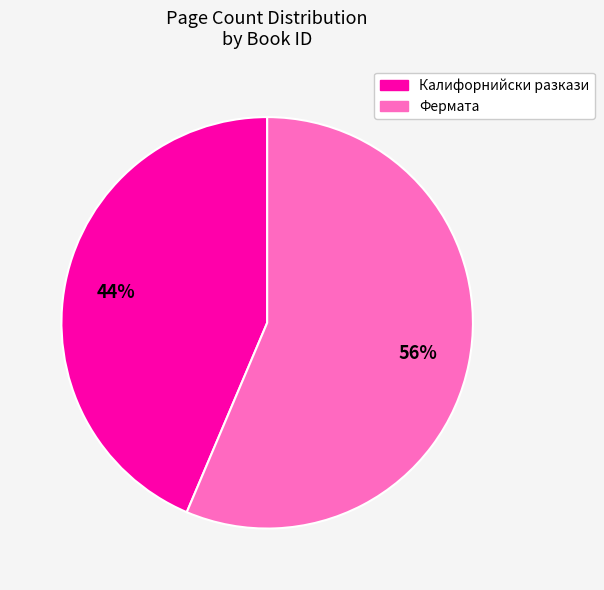

To the nearest percent, what is the average slice percentage?

50%